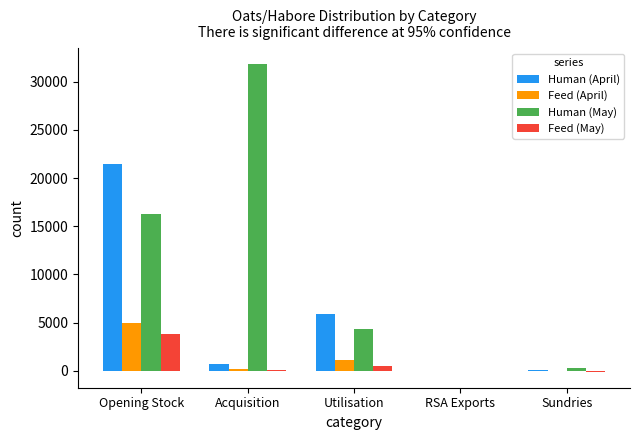

Does the chart contain stacked bars?

No